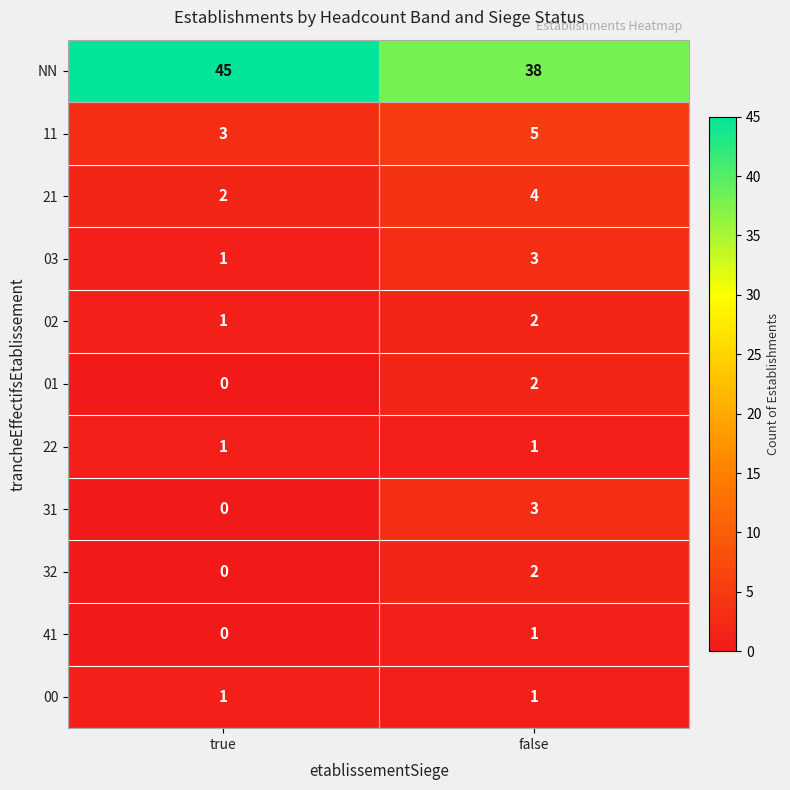

At which category is the sum across all series the highest?

false